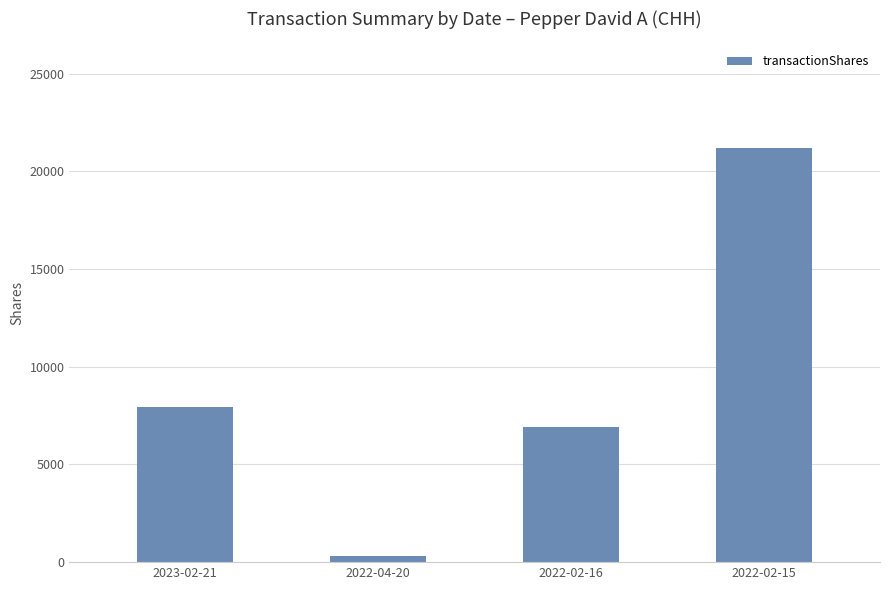

What is the difference between the maximum and minimum values?

20907